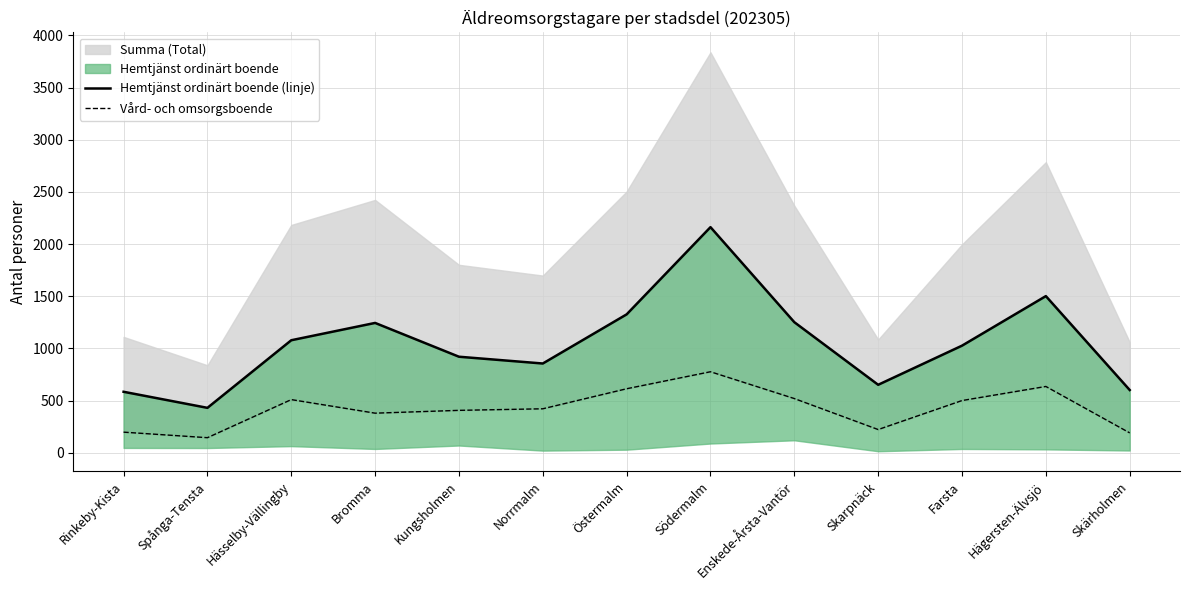

What position from the left is Hägersten-Älvsjö?

12